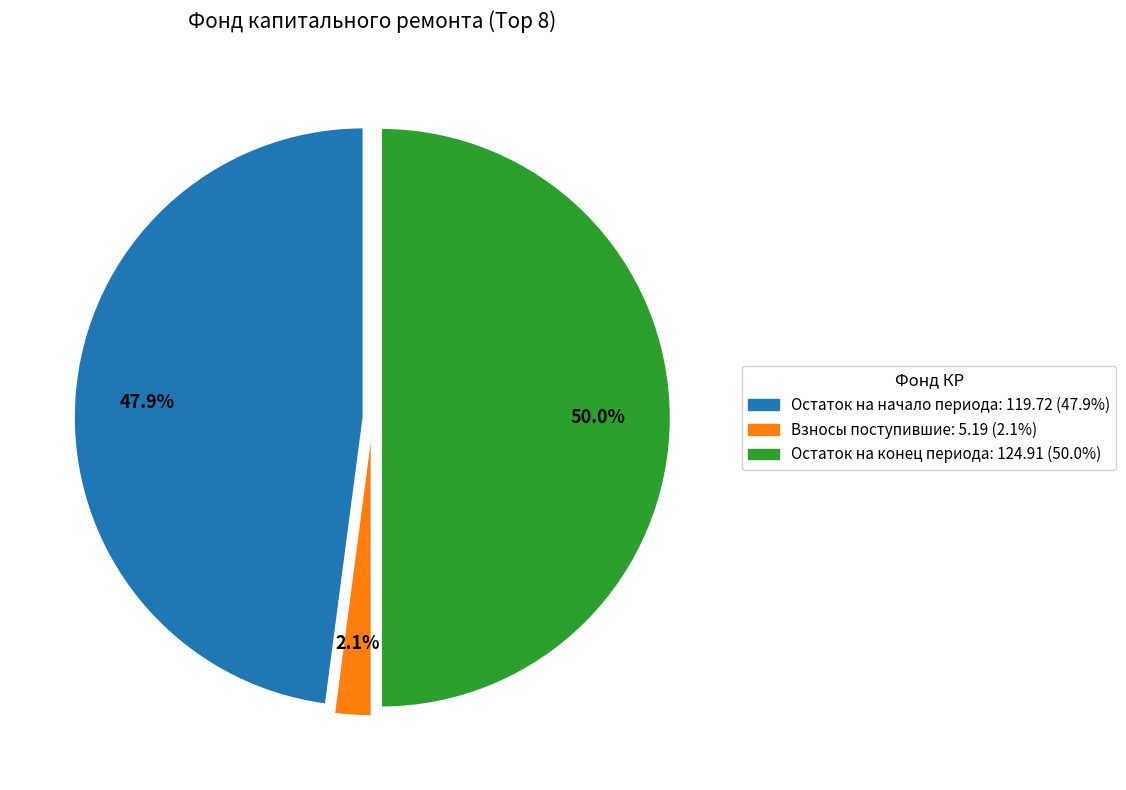

Count the number of slices in the pie.

3